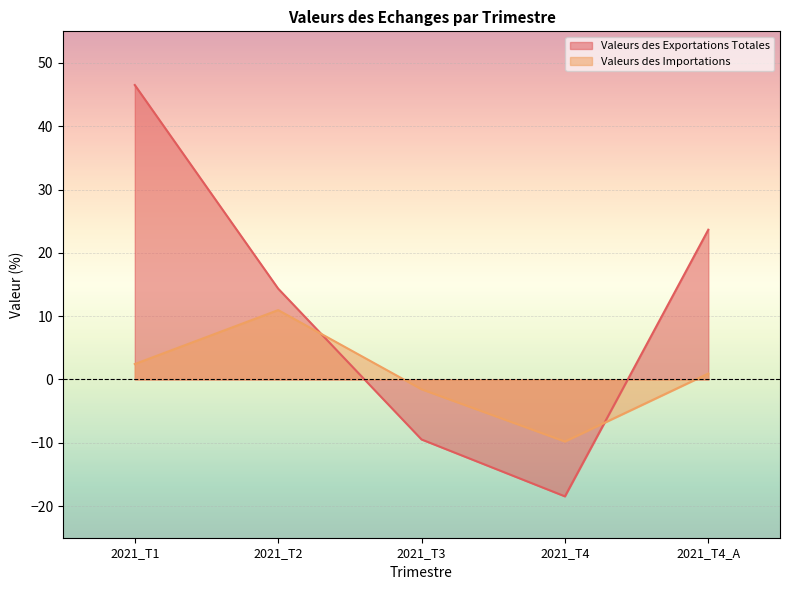

True or false: Valeurs des Importations has more than 1 points higher than both neighbors.

False